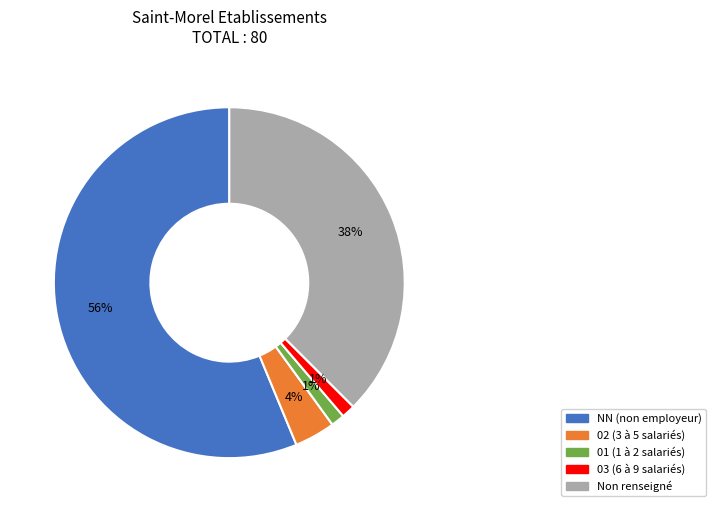

To the nearest percent, what is the difference between the largest and smallest slice percentages?

55%